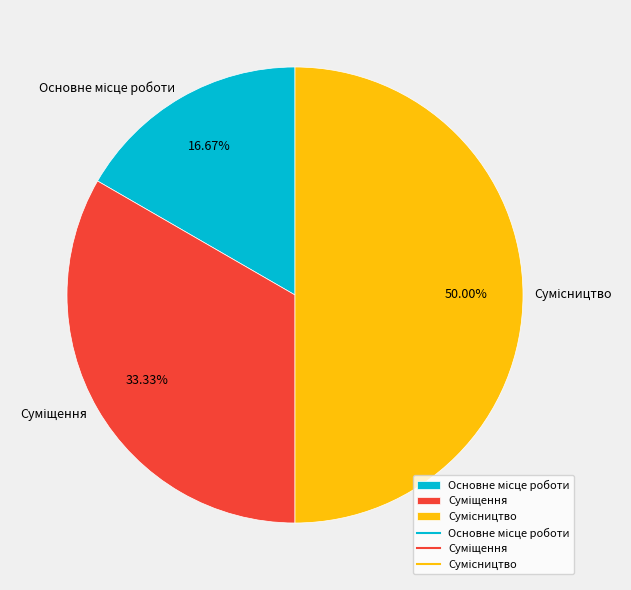

What portion of the pie excludes Основне місце роботи?

83.3%